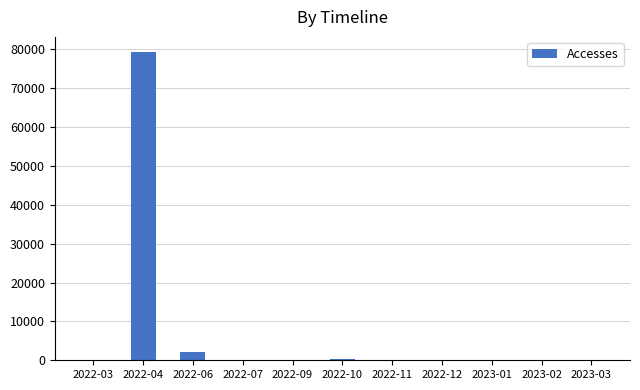

Which label corresponds to the largest value in the chart?

2022-04